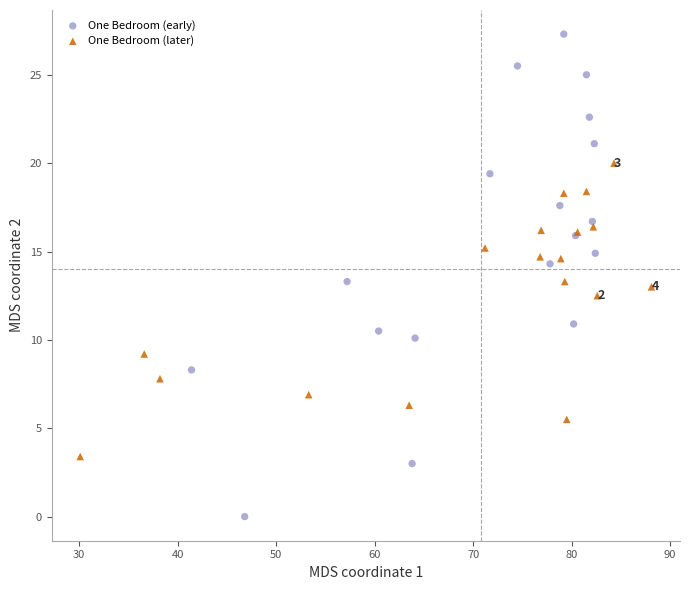

Which series reaches the minimum Y coordinate?

One Bedroom (early)